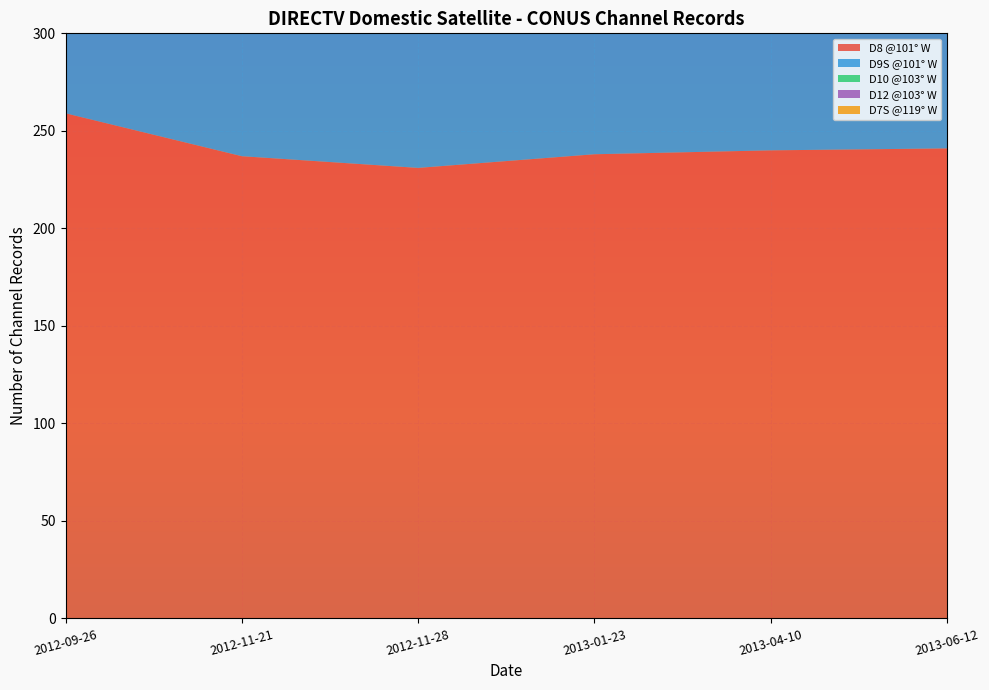

Reading right to left, list all the values displayed in this chart.

D8 @101° W: 2013-06-12=241	2013-04-10=240	2013-01-23=238	2012-11-28=231	2012-11-21=237	2012-09-26=259
D9S @101° W: 2013-06-12=149	2013-04-10=150	2013-01-23=145	2012-11-28=156	2012-11-21=149	2012-09-26=198
D10 @103° W: 2013-06-12=39	2013-04-10=37	2013-01-23=34	2012-11-28=26	2012-11-21=26	2012-09-26=83
D12 @103° W: 2013-06-12=96	2013-04-10=96	2013-01-23=96	2012-11-28=96	2012-11-21=96	2012-09-26=90
D7S @119° W: 2013-06-12=94	2013-04-10=94	2013-01-23=91	2012-11-28=90	2012-11-21=96	2012-09-26=118